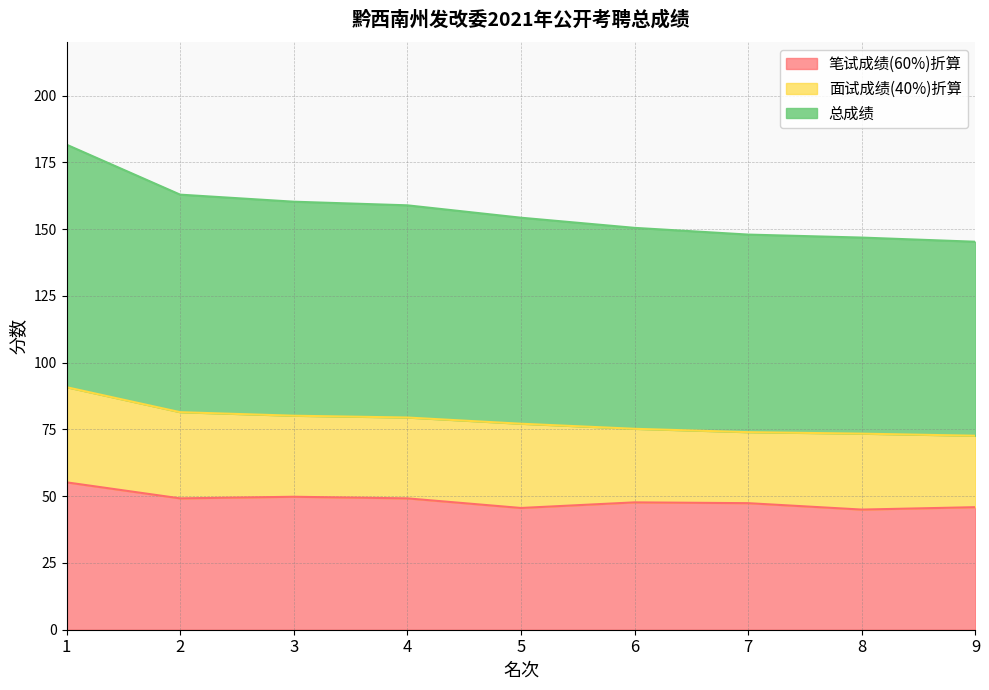

What is the minimum value shown in the chart?

45.0